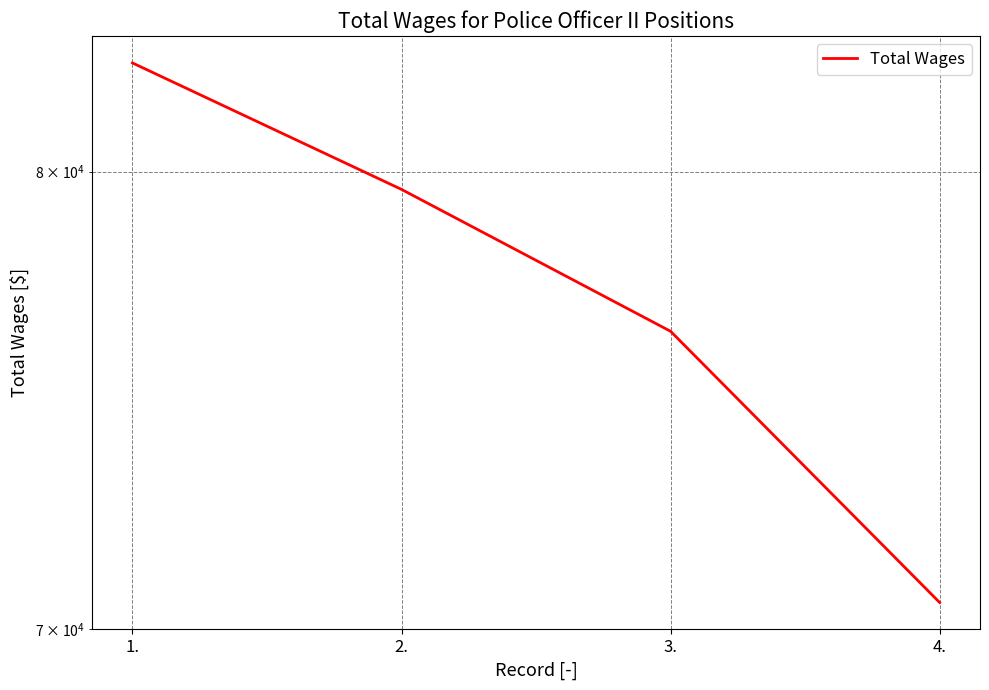

How many series are shown in this chart?

1